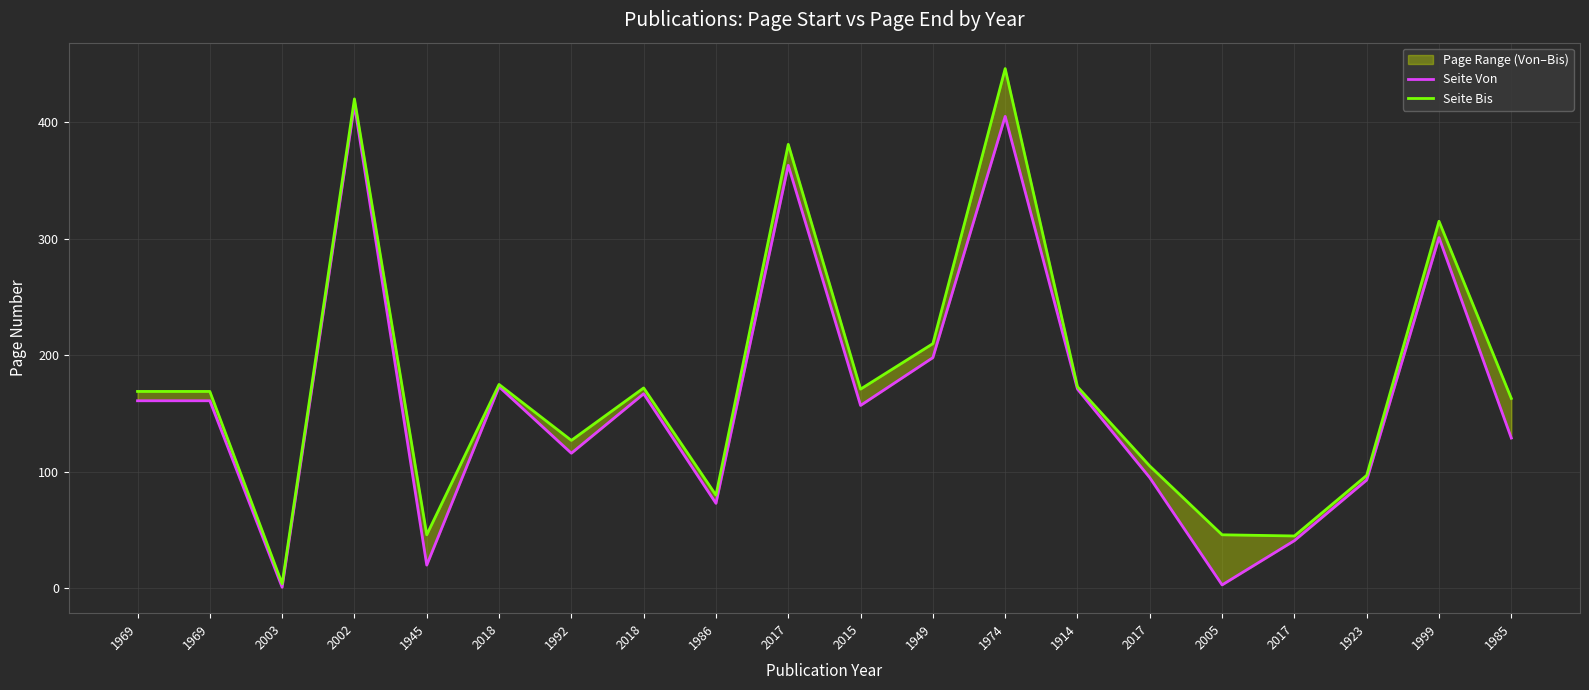

What is the lowest value of the Seite Von series?

1